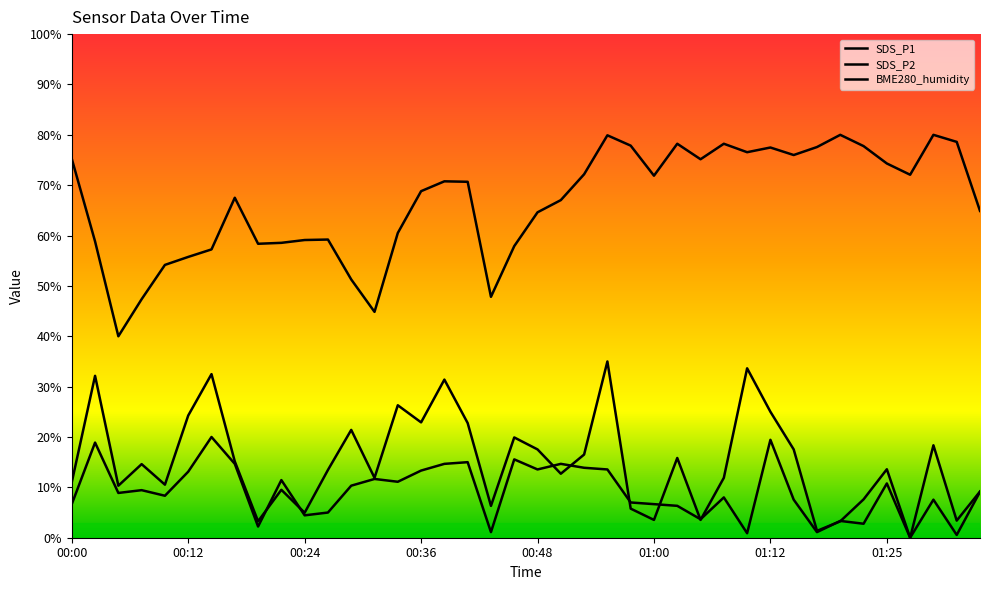

What is the label of the 21st point from the right?

00:46